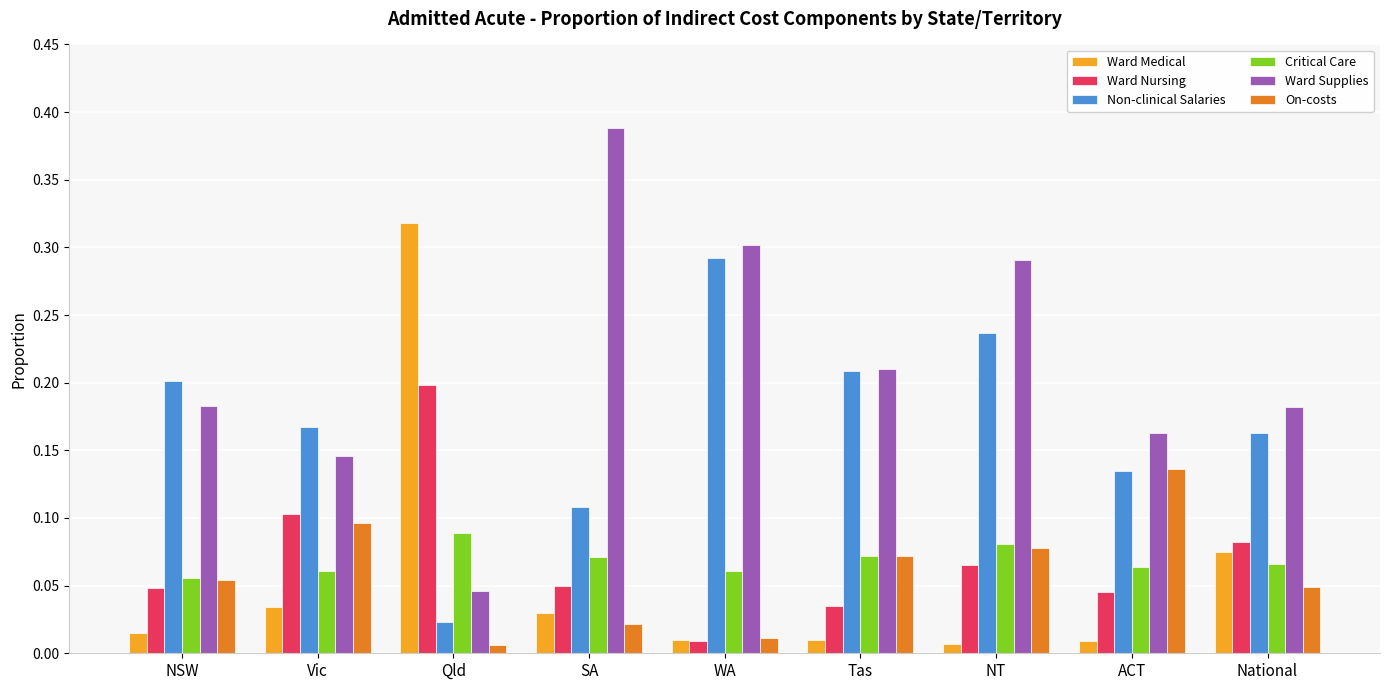

How many bars are there in each group?

6